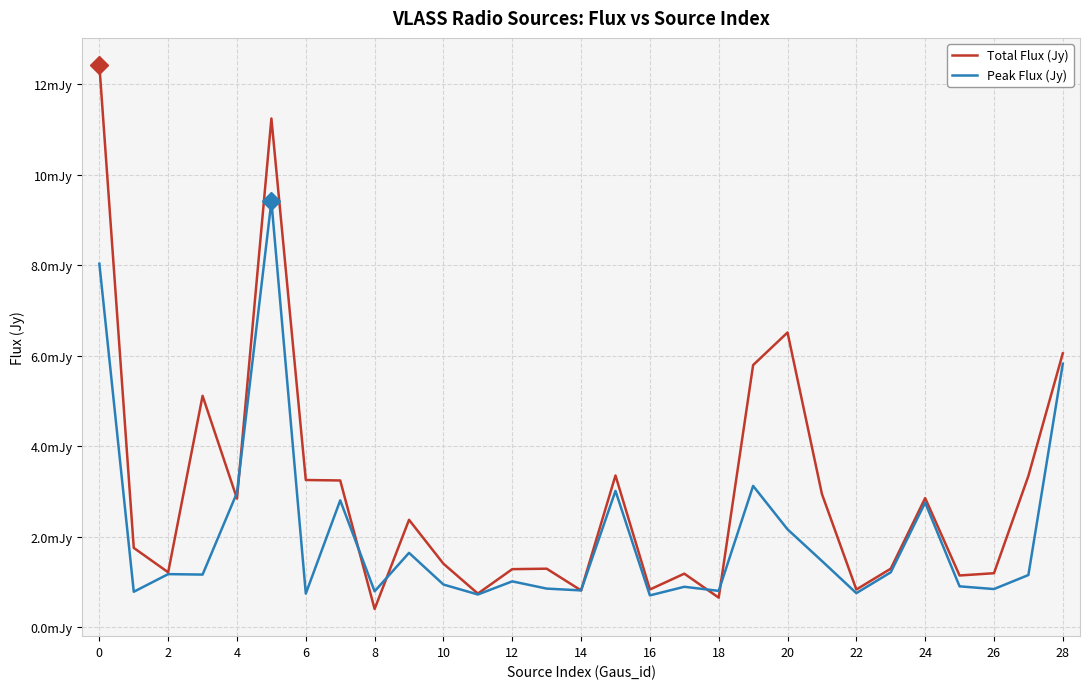

What are all the series names shown in the legend?

Total Flux (Jy), Peak Flux (Jy)